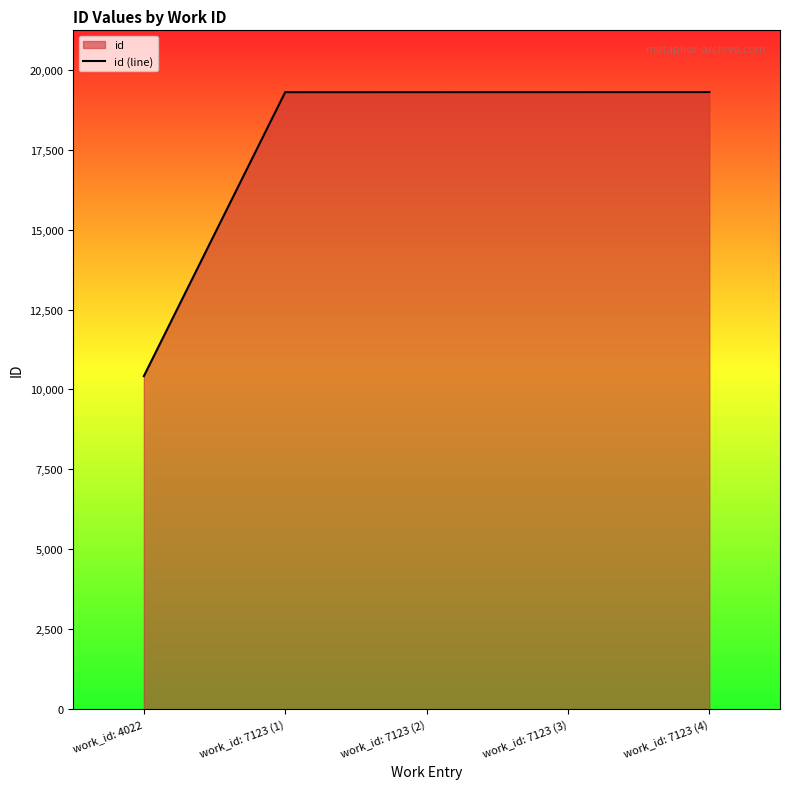

How many lines are shown in the chart?

1